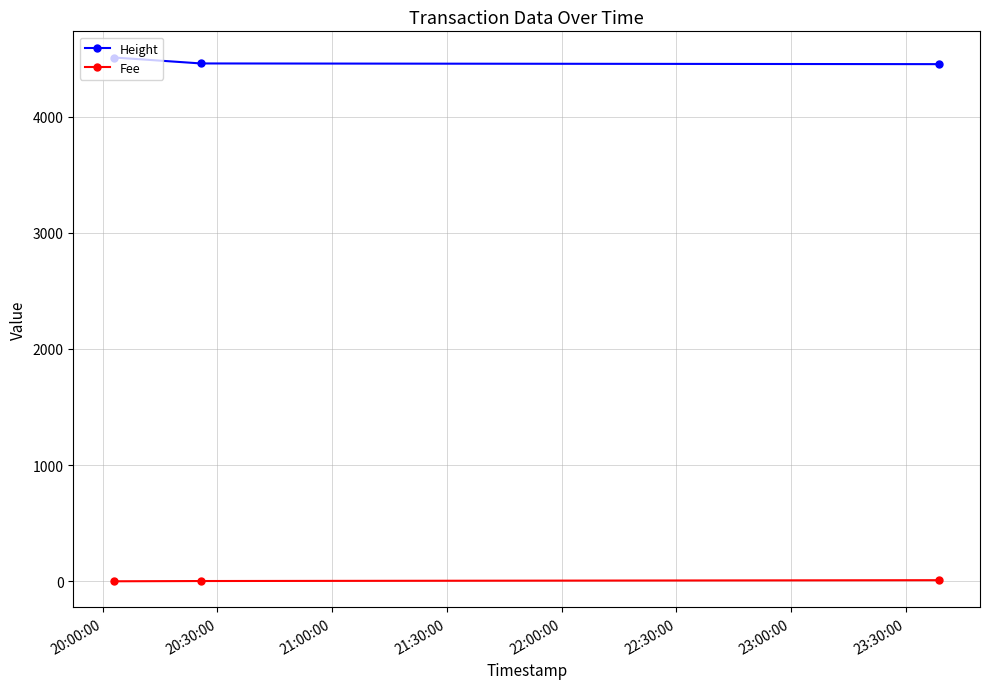

How many values in the Fee series are below 2?

1